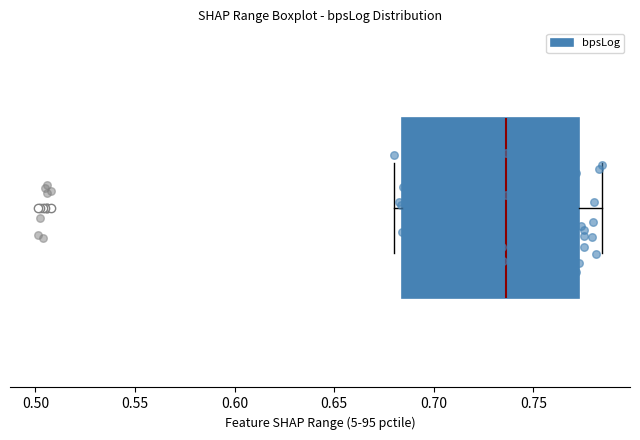

Transcribe this box plot: give where the median line is, the range the box spans, and where the two whiskers end, as read against the x-axis. The values are not printed on the chart, so give them approximately, as read against the axis.

median 0.735, box 0.685 to 0.775, whiskers 0.680 to 0.785